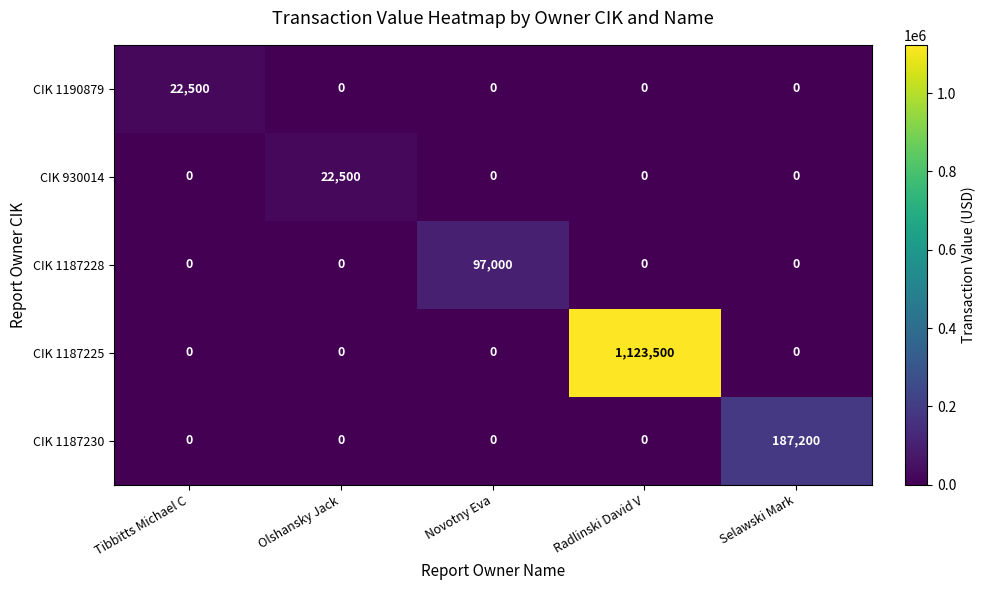

Which label corresponds to the largest value in the chart?

Radlinski David V